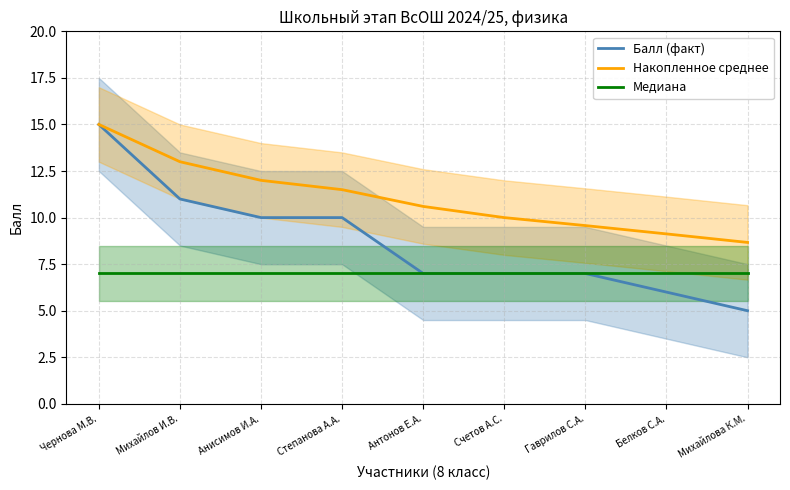

What is the smallest value displayed?

5.0